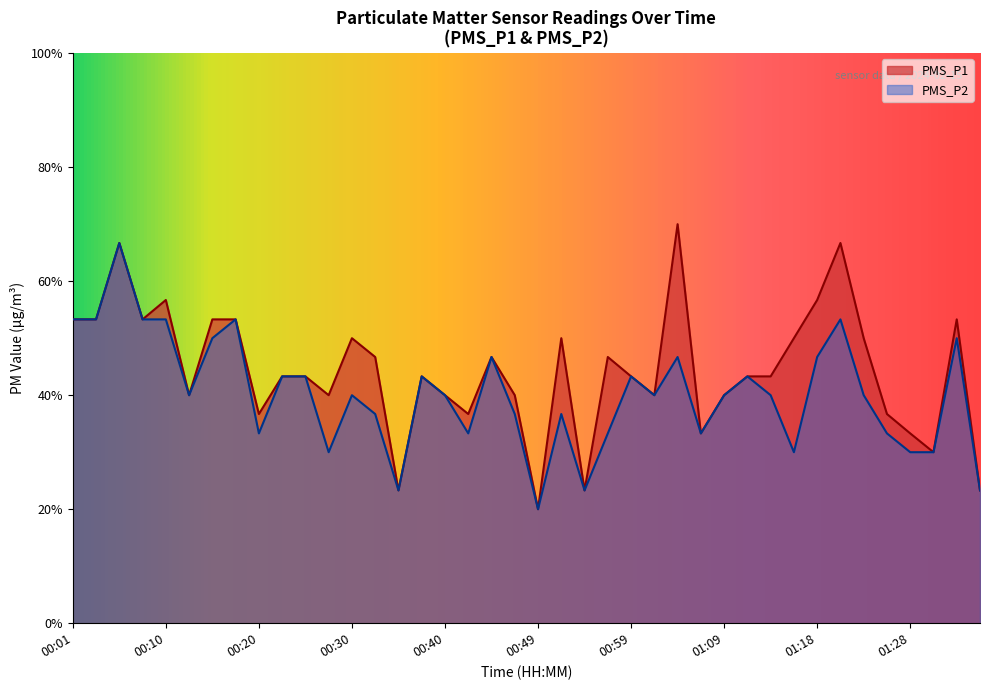

Which series has the largest total across all categories?

PMS_P1